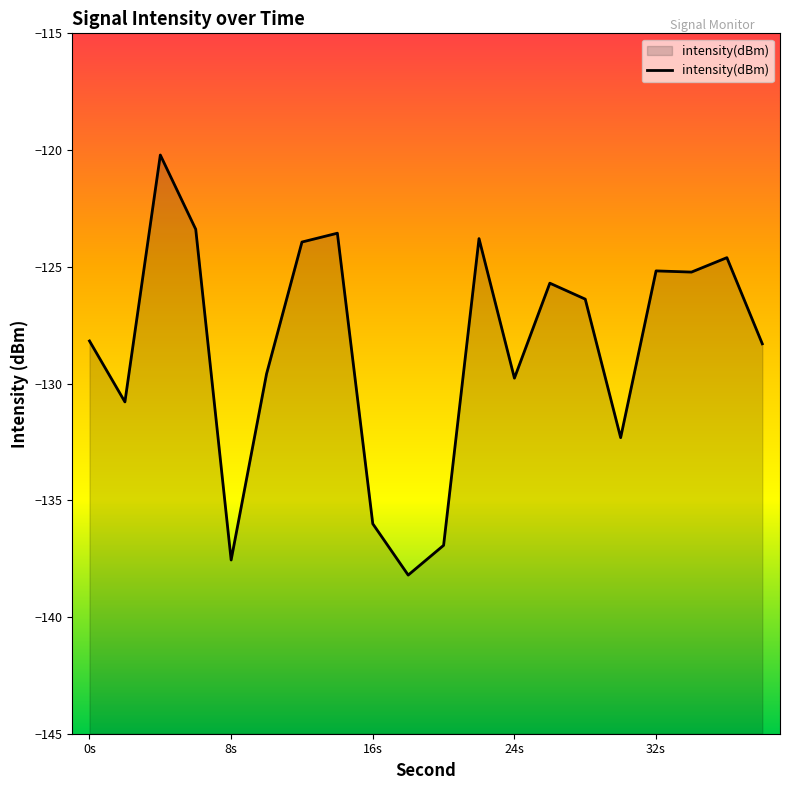

True or false: there are more than 0 points higher than both neighbors.

True